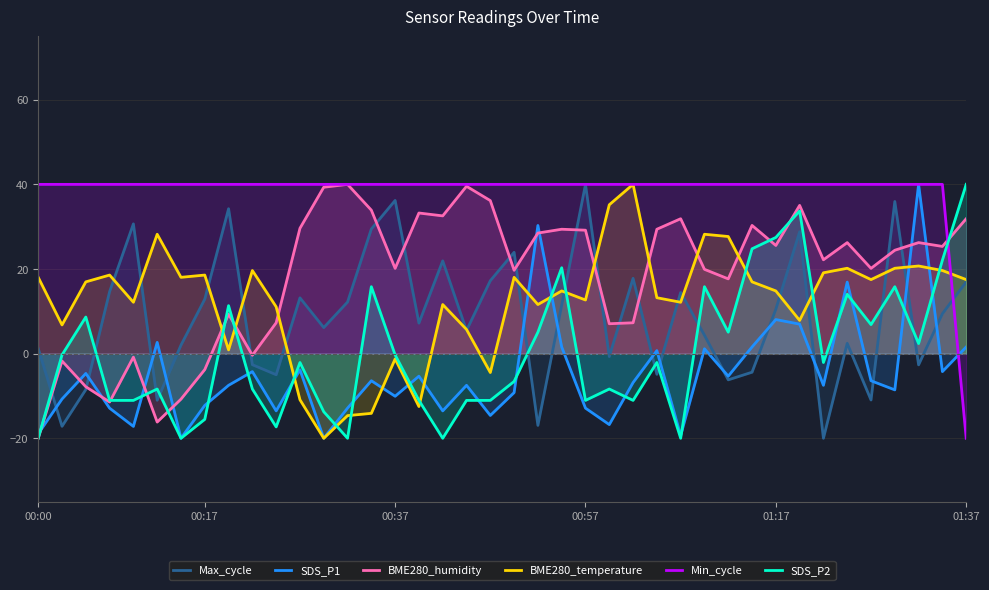

True or false: BME280_humidity has a value of -20.0 at 00:00.

True